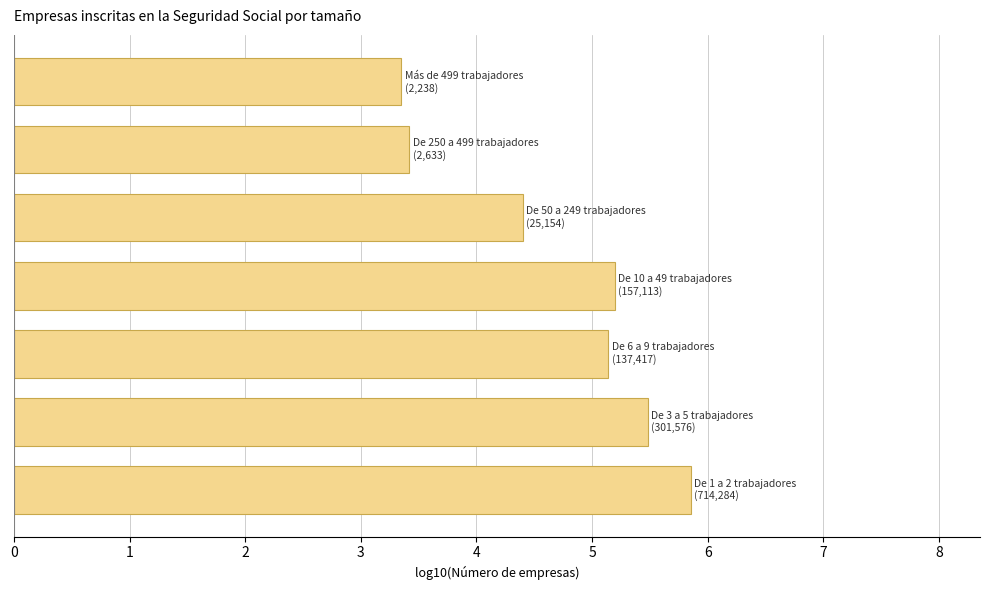

Does the chart contain stacked bars?

No